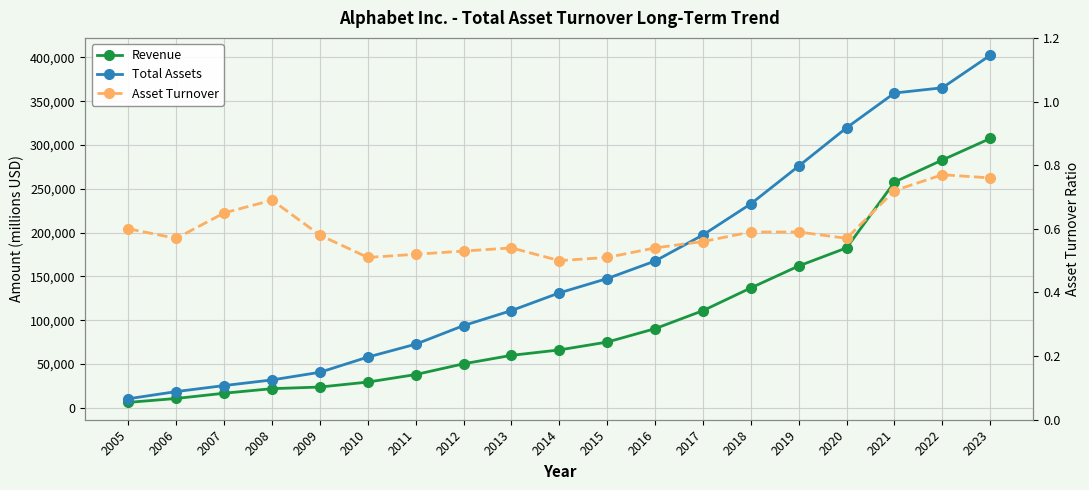

At which label is Revenue closest to 156766?

2019